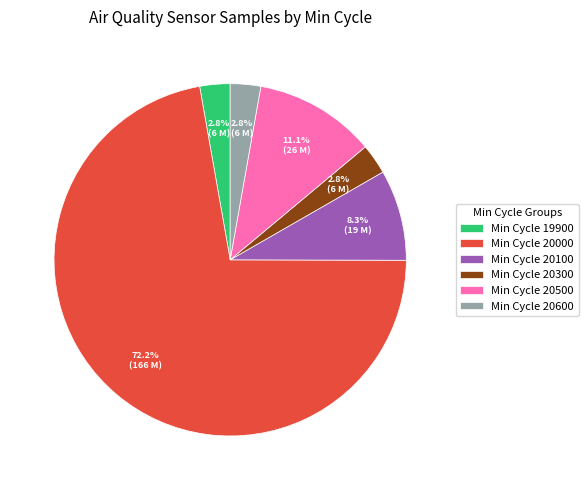

What is the largest slice in the pie chart?

Min Cycle 20000